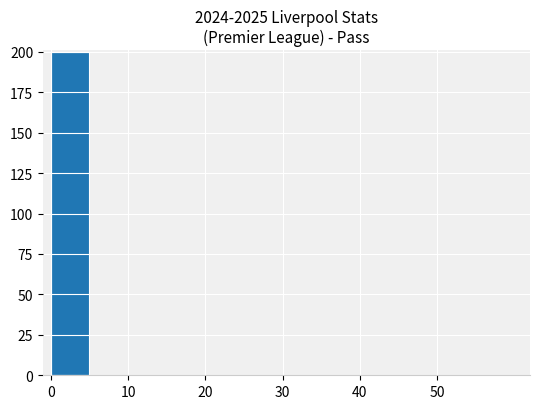

How many categories are shown in the chart?

12